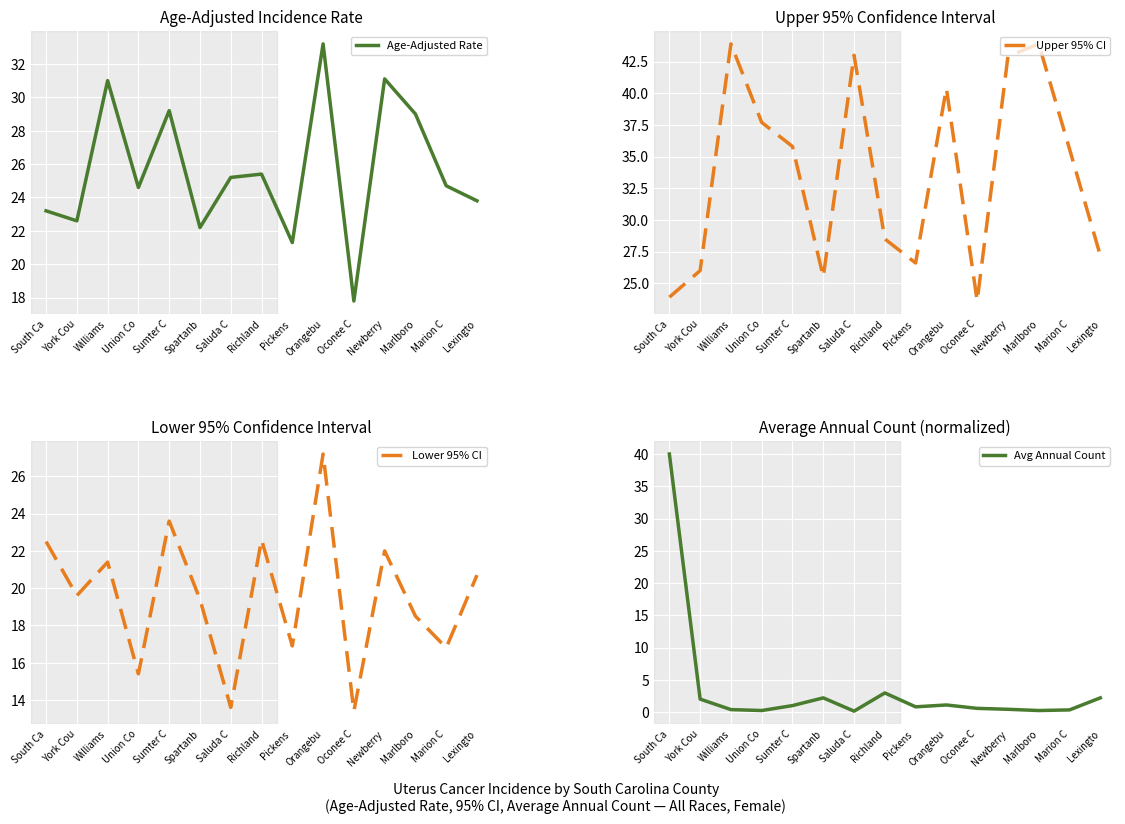

What position from the left is Williams?

3